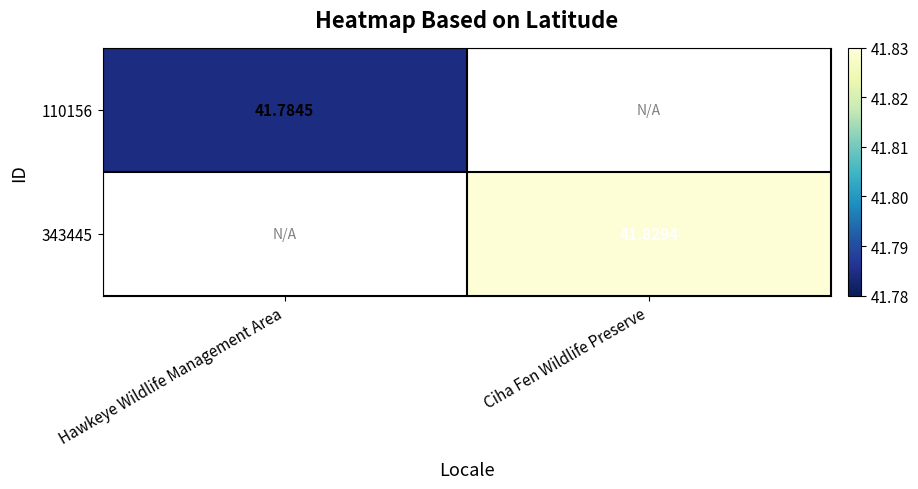

What is the greatest value displayed?

41.8